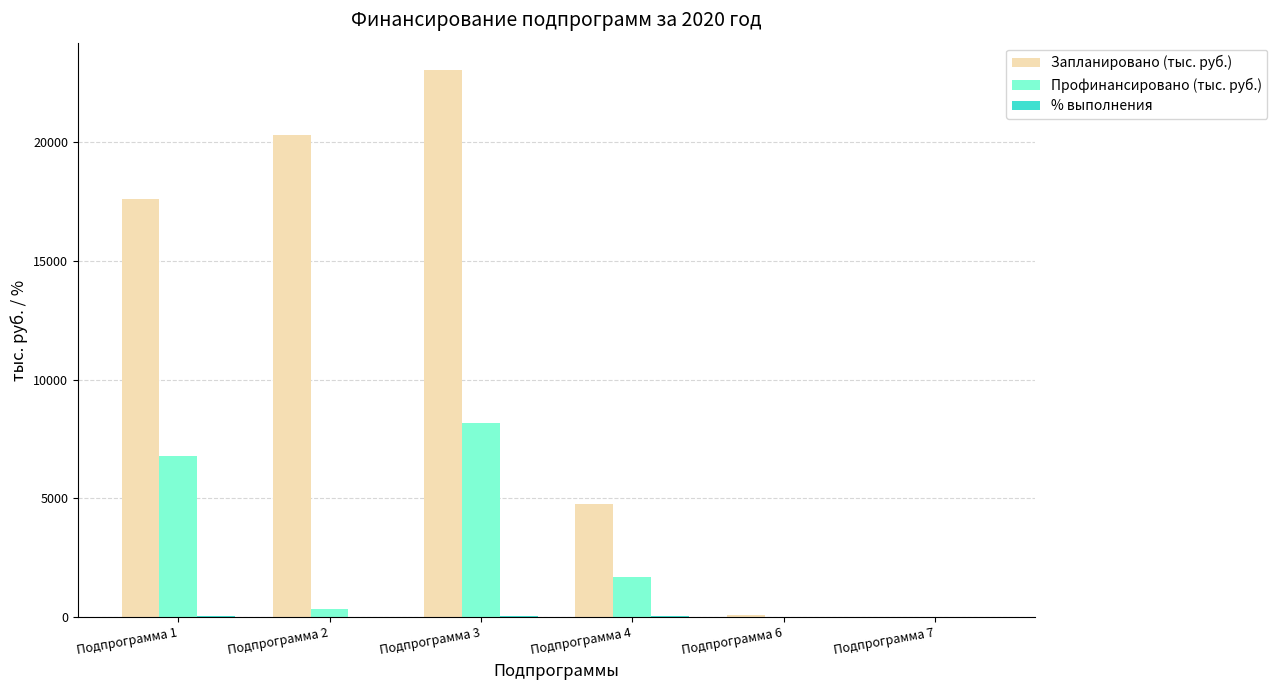

What is the total value across all series at Подпрограмма 7?

15.0